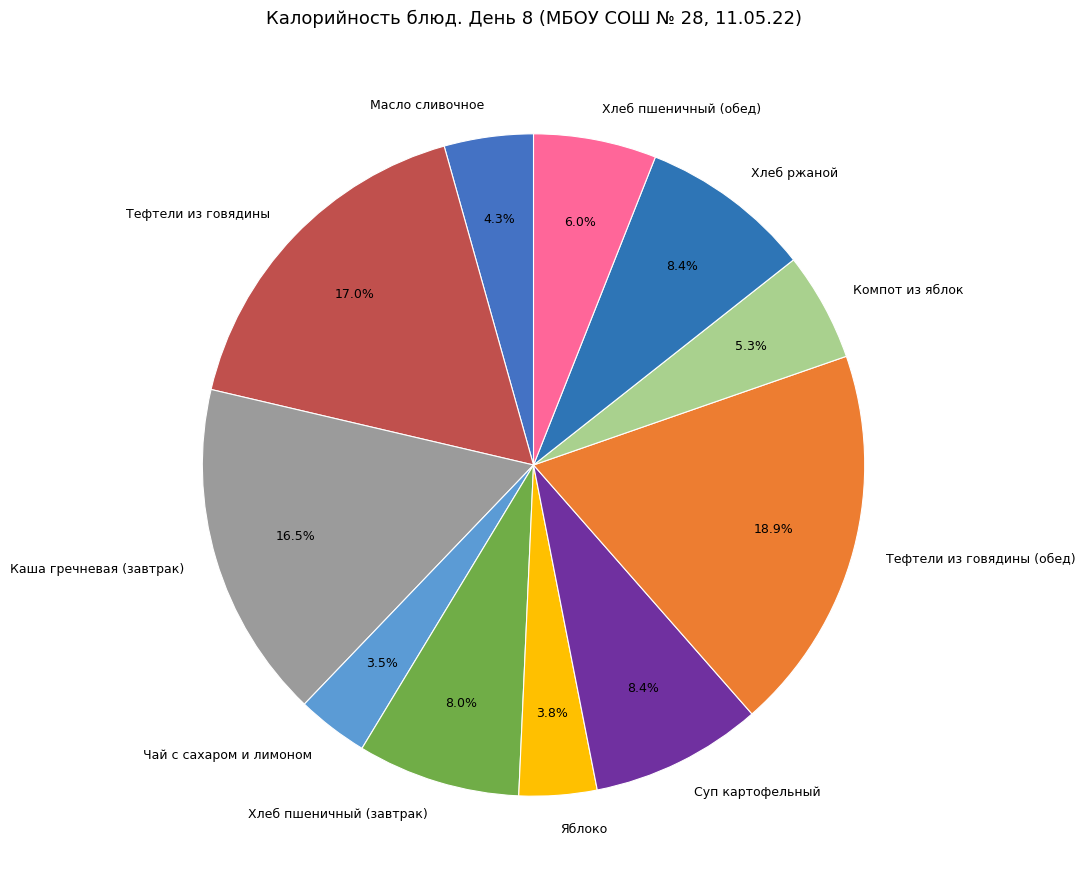

Is Суп картофельный the majority of the pie?

No